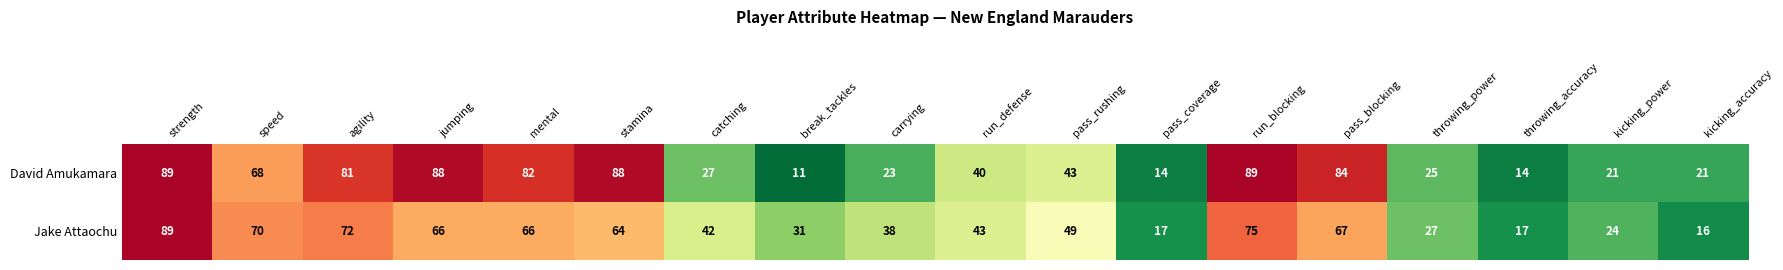

What is the difference between the Jake Attaochu values at kicking_power and run_blocking?

51